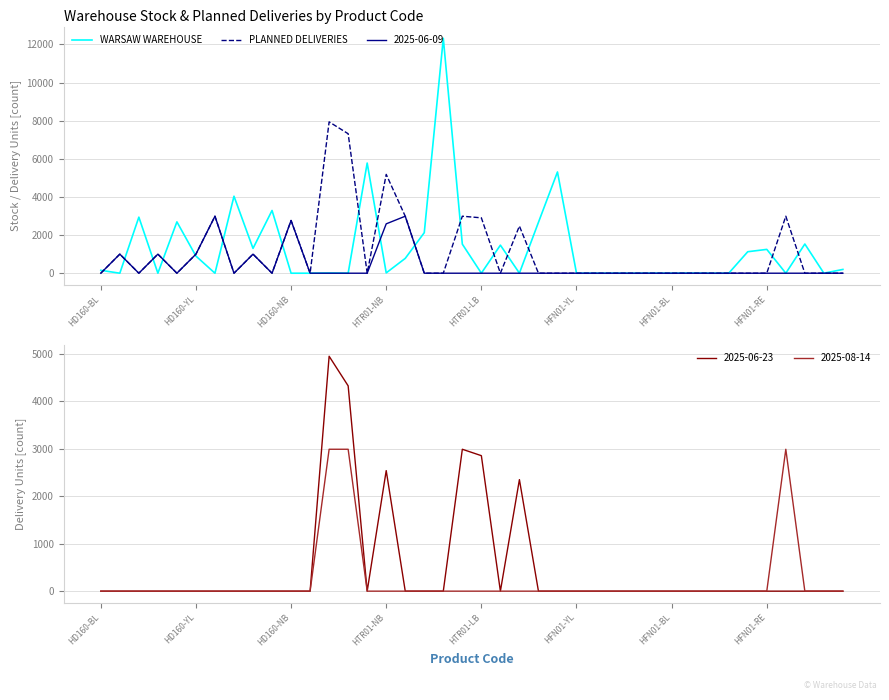

The value of 2025-06-09 at HFN01-RE is 1276. True or false?

False